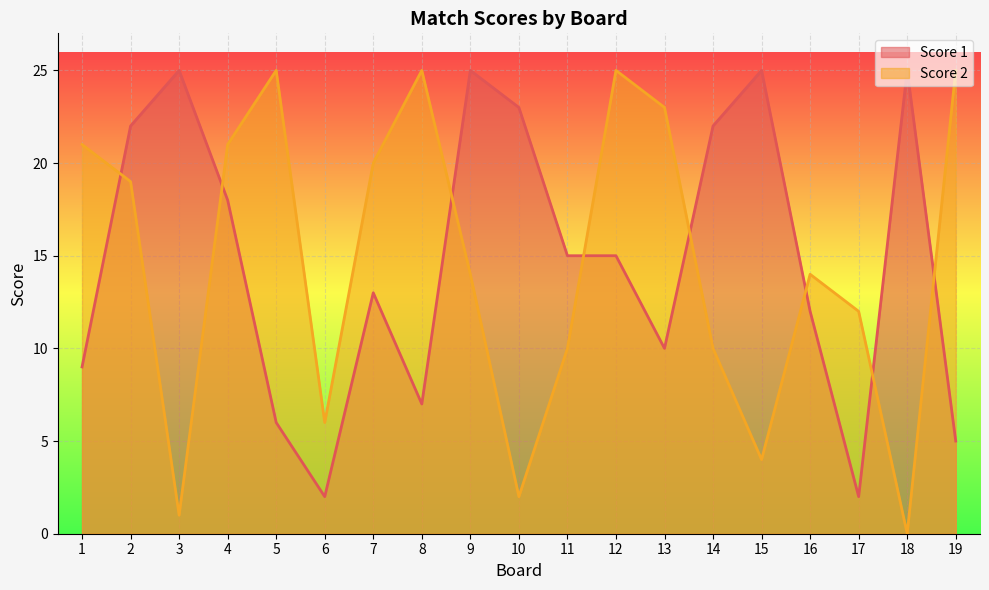

How many lines are shown in the chart?

2